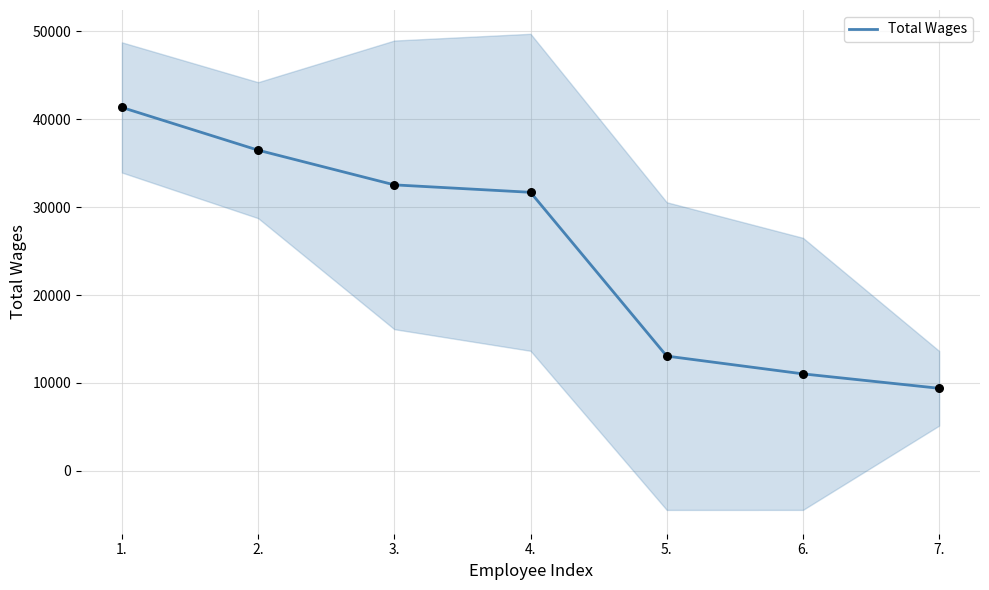

What is the change in value from 2. to 7.?

-27072